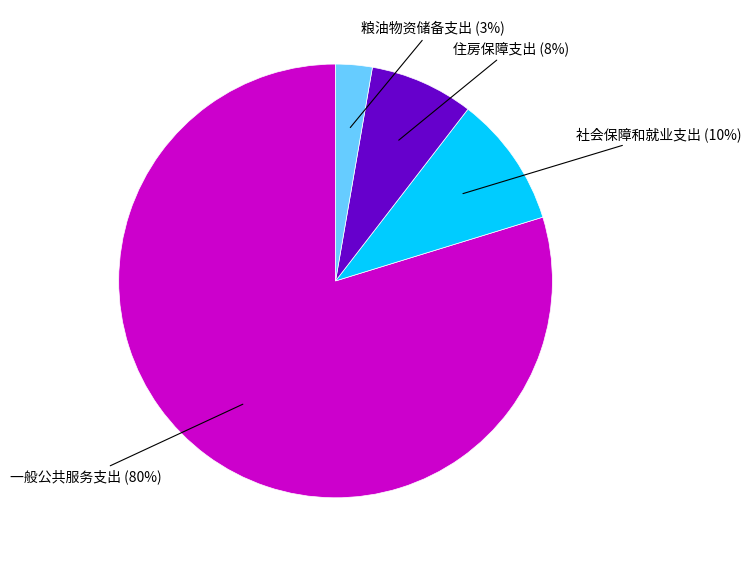

Between 一般公共服务支出 and 社会保障和就业支出, which is larger?

一般公共服务支出